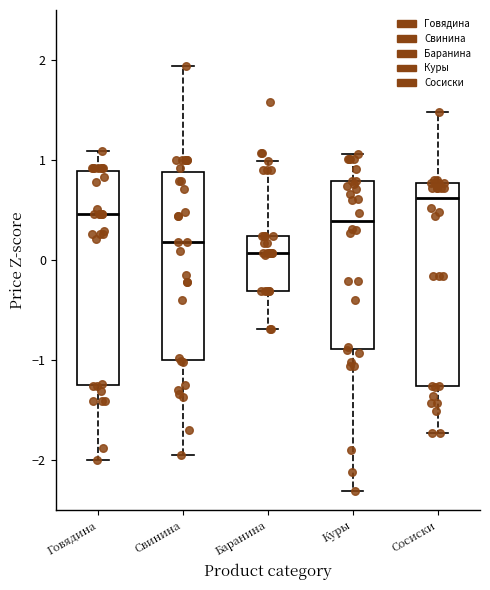

Reading left to right, transcribe this box plot: for each box, give where its median line is, the range the box spans, and where its two whiskers end, as read against the y-axis. The values are not printed on the chart, so give them approximately, as read against the axis.

Говядина: median 0.5, box -1.3 to 0.9, whiskers -2.0 to 1.1
Свинина: median 0.2, box -1.0 to 0.9, whiskers -2.0 to 1.9
Баранина: median 0.1, box -0.3 to 0.2, whiskers -0.7 to 1.0
Куры: median 0.4, box -0.9 to 0.8, whiskers -2.3 to 1.1
Сосиски: median 0.6, box -1.3 to 0.8, whiskers -1.7 to 1.5